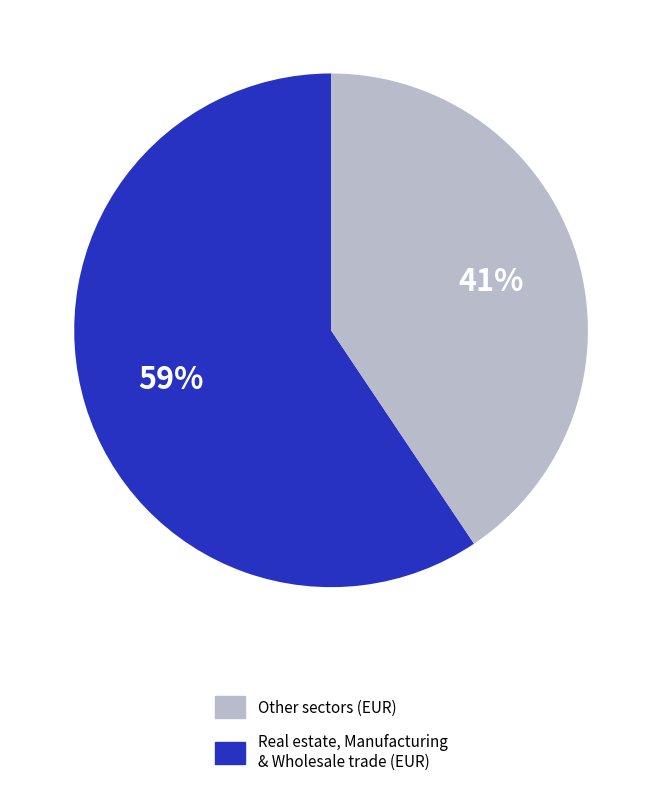

To the nearest percent, what is the average slice percentage?

50%